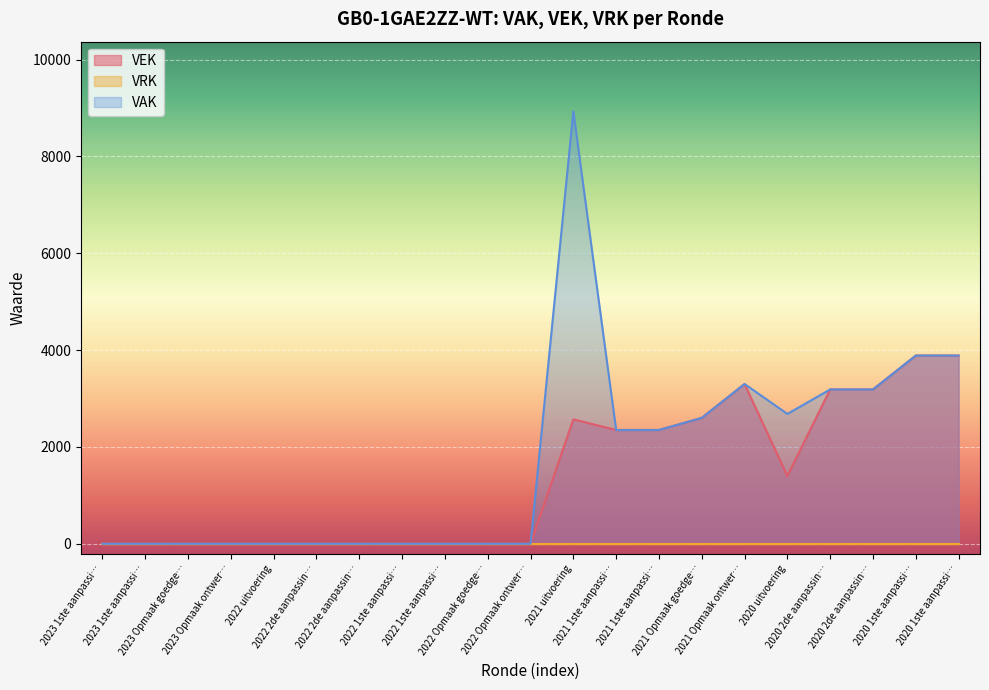

What is the value of the 15th point from the left?

2600